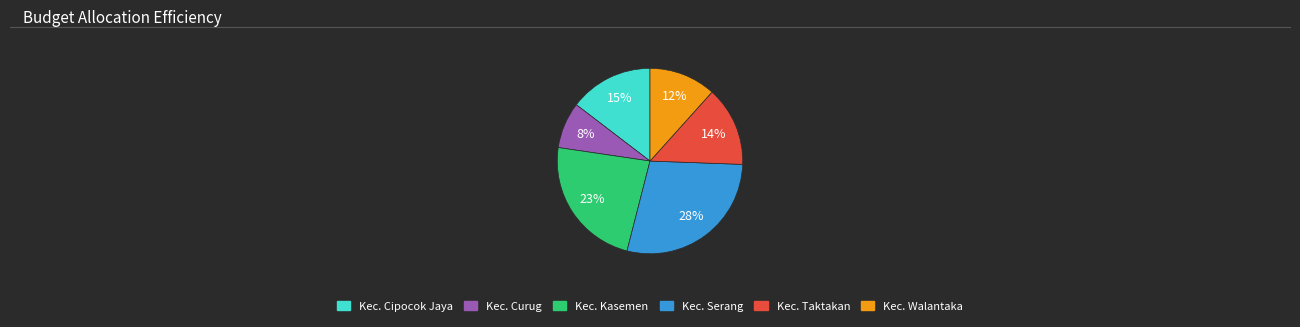

Does any single category account for the majority?

No